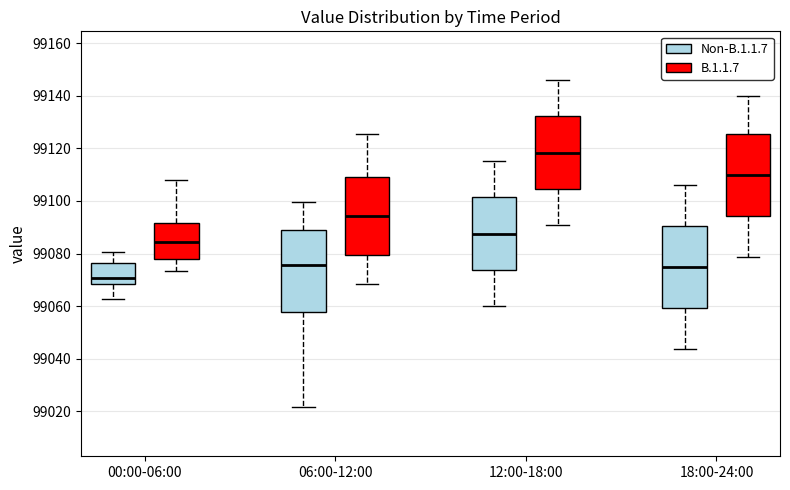

Reading left to right, read every box against the y-axis: the position of its median line, the range the box covers, and the ends of its whiskers. The values are not printed on the chart, so give them approximately, as read against the axis.

00:00-06:00 (Non-B.1.1.7): median 99070, box 99068 to 99076, whiskers 99062 to 99080
00:00-06:00 (B.1.1.7): median 99084, box 99078 to 99092, whiskers 99074 to 99108
06:00-12:00 (Non-B.1.1.7): median 99076, box 99058 to 99090, whiskers 99022 to 99100
06:00-12:00 (B.1.1.7): median 99094, box 99080 to 99110, whiskers 99068 to 99126
12:00-18:00 (Non-B.1.1.7): median 99088, box 99074 to 99102, whiskers 99060 to 99116
12:00-18:00 (B.1.1.7): median 99118, box 99104 to 99132, whiskers 99090 to 99146
18:00-24:00 (Non-B.1.1.7): median 99074, box 99060 to 99090, whiskers 99044 to 99106
18:00-24:00 (B.1.1.7): median 99110, box 99094 to 99126, whiskers 99078 to 99140